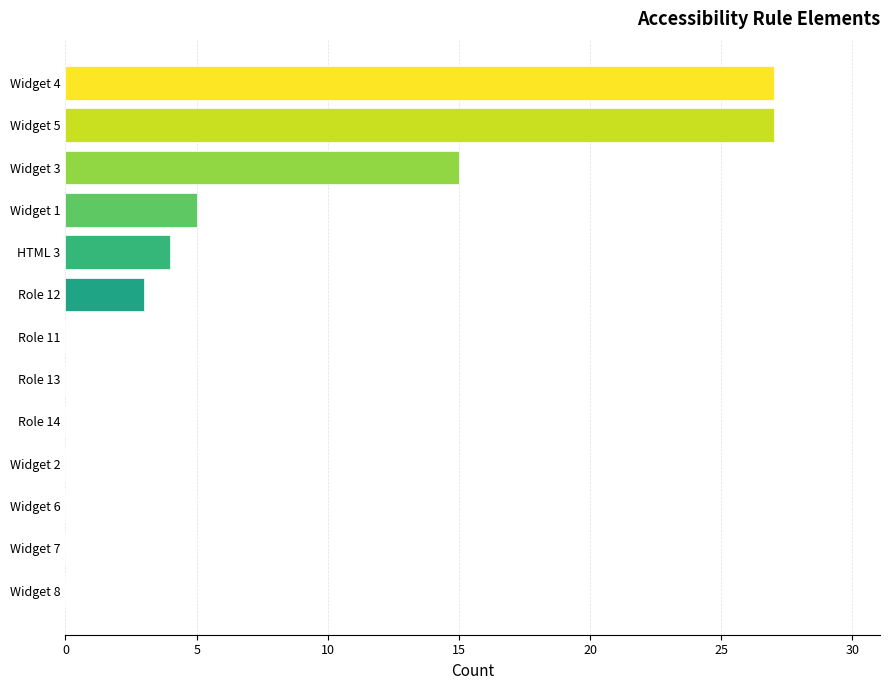

Reading bottom to top, what are all the values shown in this chart?

Widget 8=0	Widget 7=0	Widget 6=0	Widget 2=0	Role 14=0	Role 13=0	Role 11=0	Role 12=3	HTML 3=4	Widget 1=5	Widget 3=15	Widget 5=27	Widget 4=27